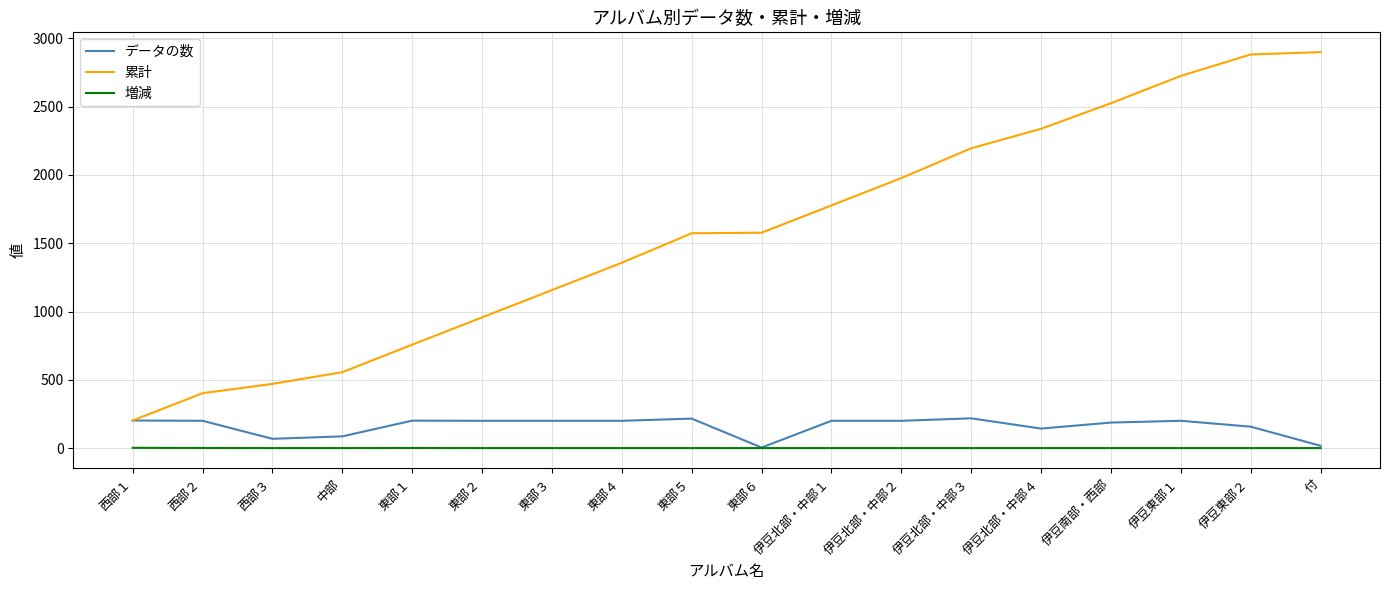

Which series has the largest range (max minus min)?

累計